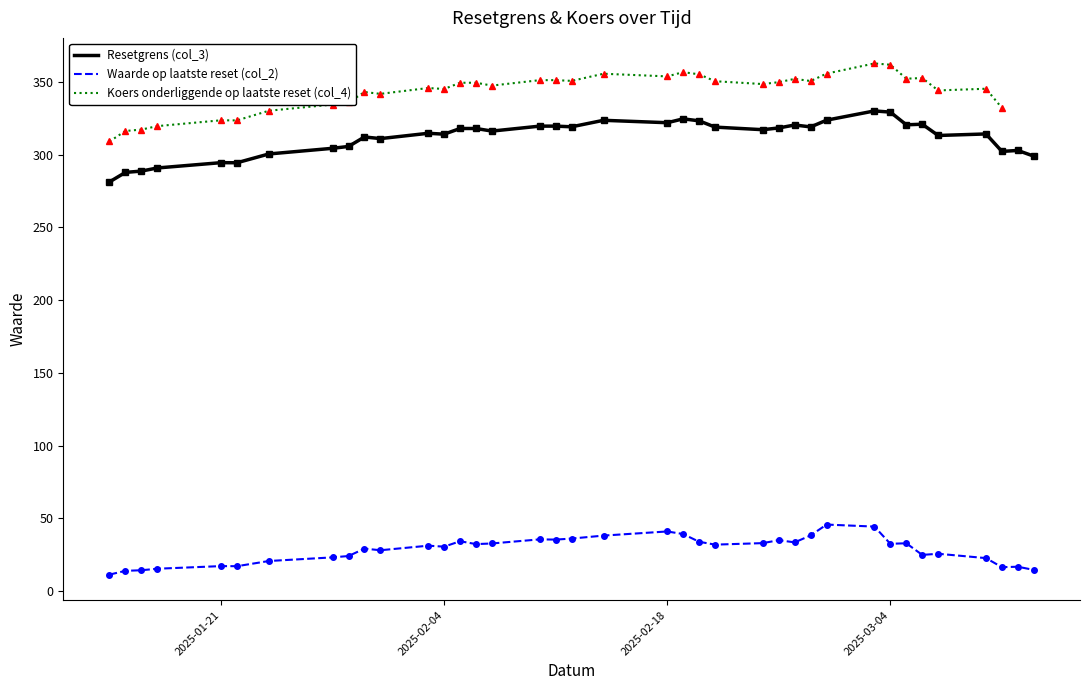

What are all the series names shown in the legend?

Resetgrens (col_3), Waarde op laatste reset (col_2), Koers onderliggende op laatste reset (col_4)